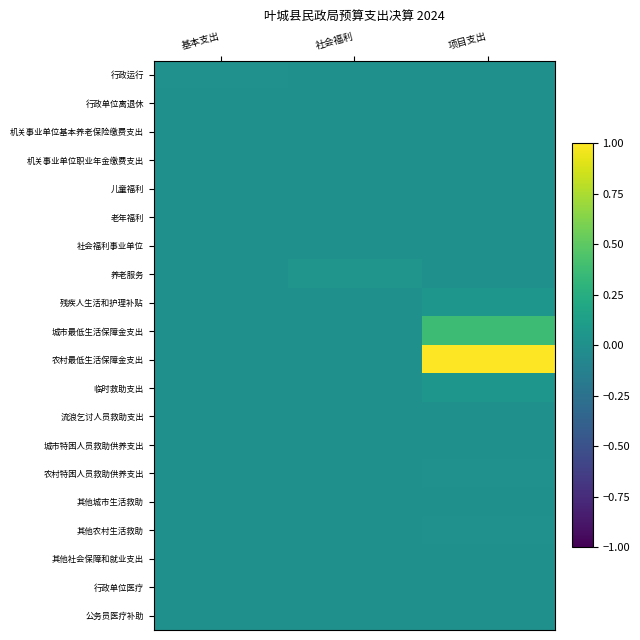

Which label corresponds to the largest value in the chart?

项目支出